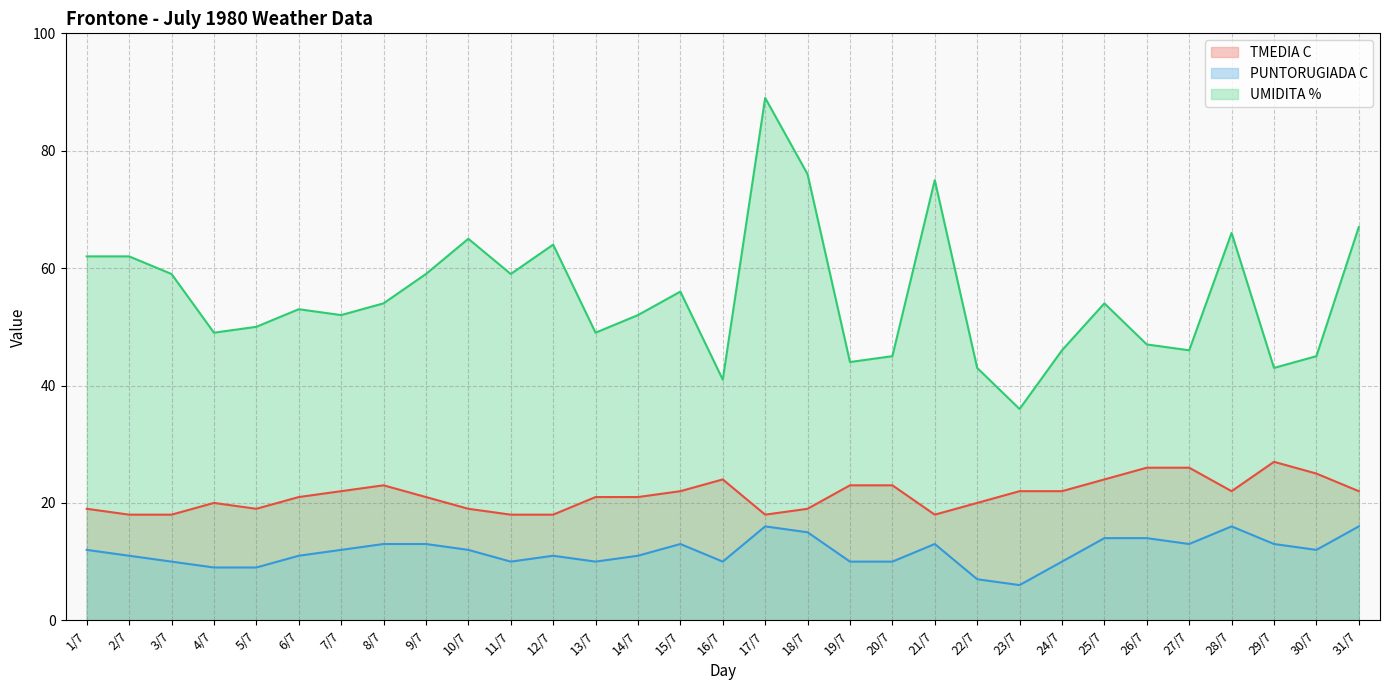

Count the number of data series in this chart.

3